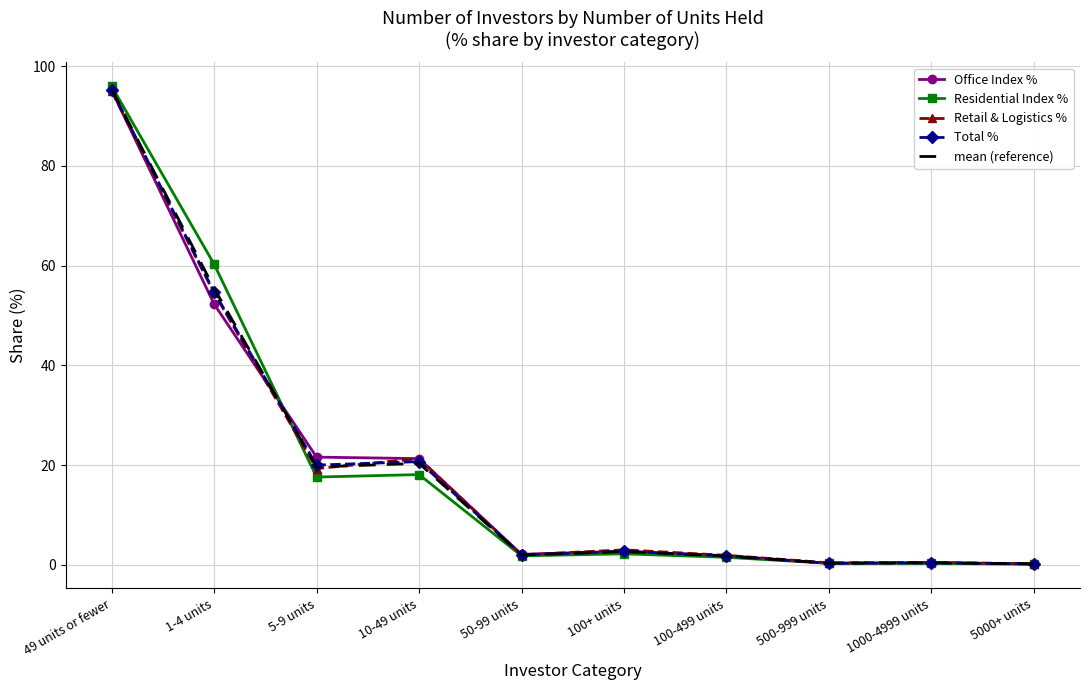

What is the maximum value shown in the chart?

96.0